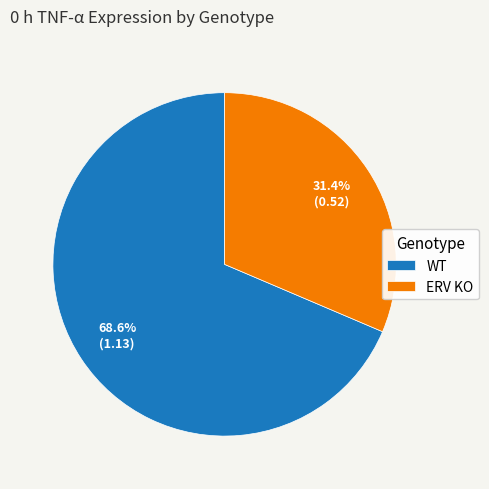

Which slice is the smallest?

ERV KO